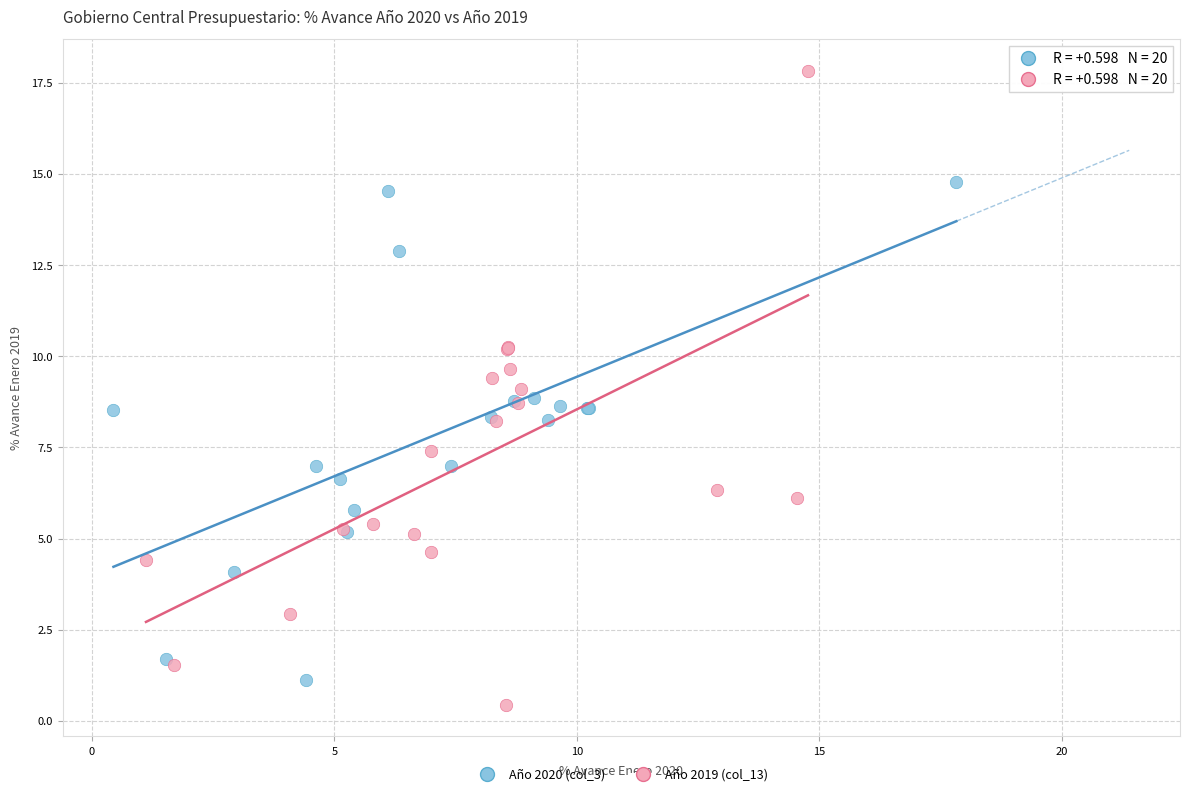

Which series contains the lowest Y value?

Año 2019 (col_13)